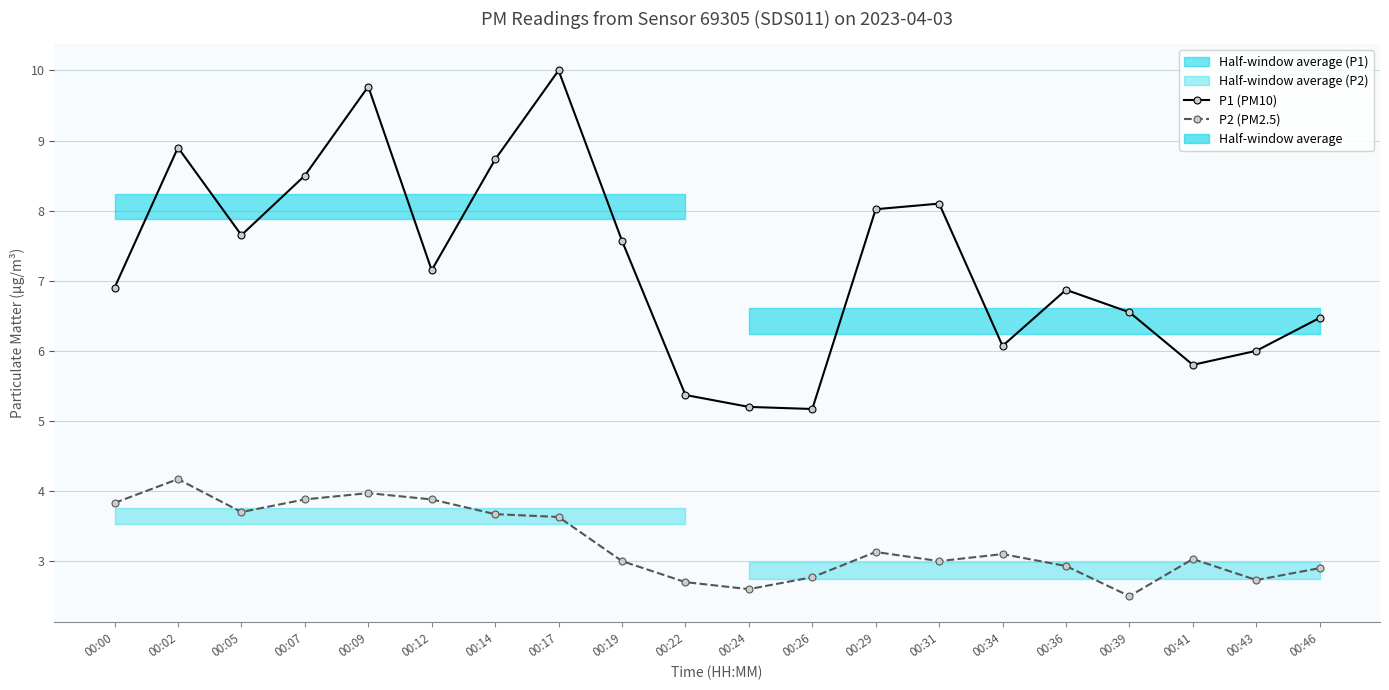

True or false: P2 (PM2.5) has more than 1 interior local peaks.

True